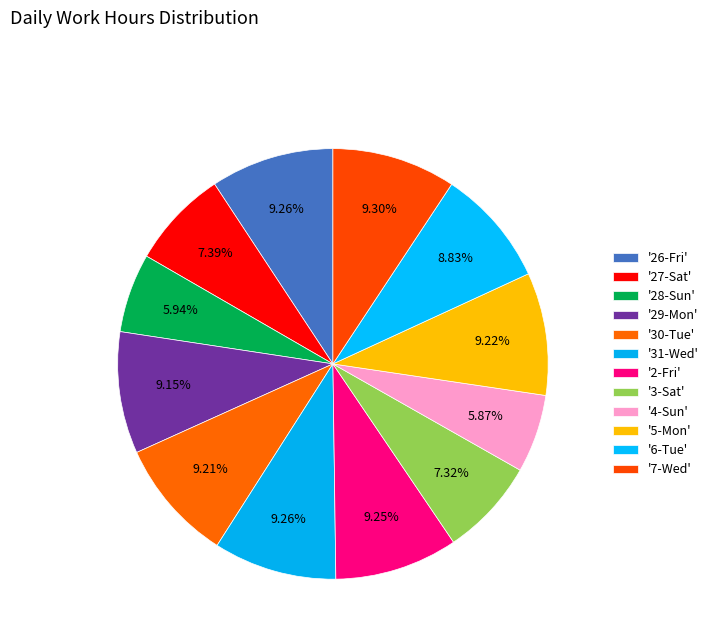

Is there any slice that represents more than half of the pie?

No